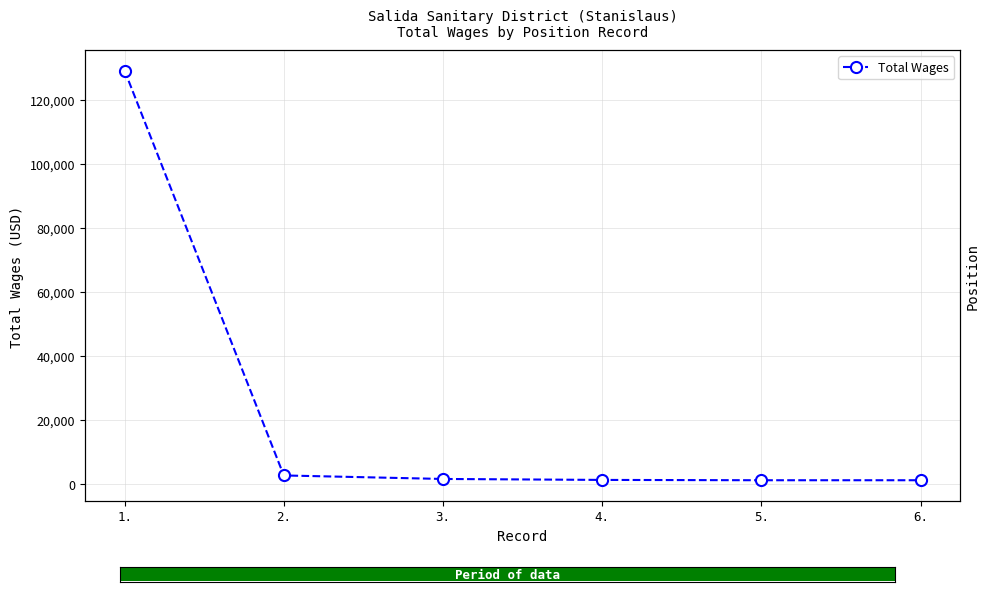

How many categories are shown in the chart?

6